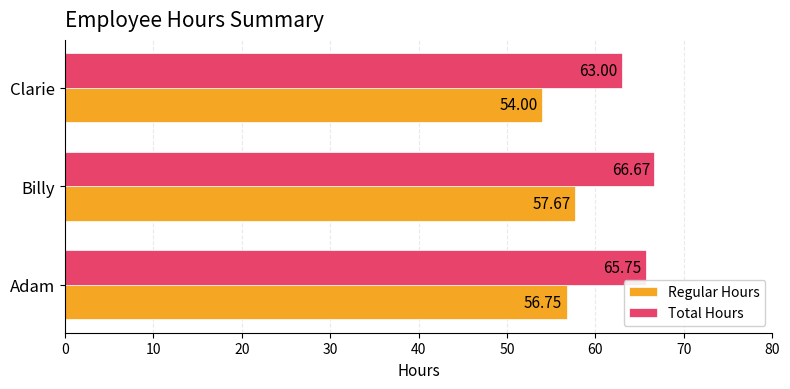

How many distinct data groups are displayed?

2